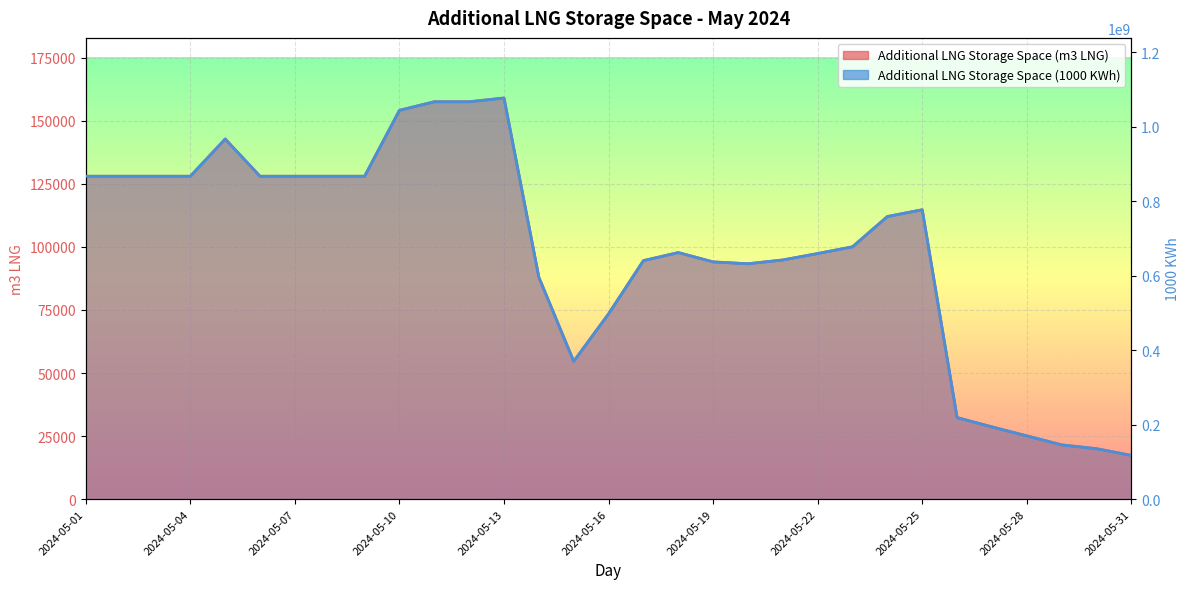

At which category does the chart reach its peak across all series?

2024-05-13